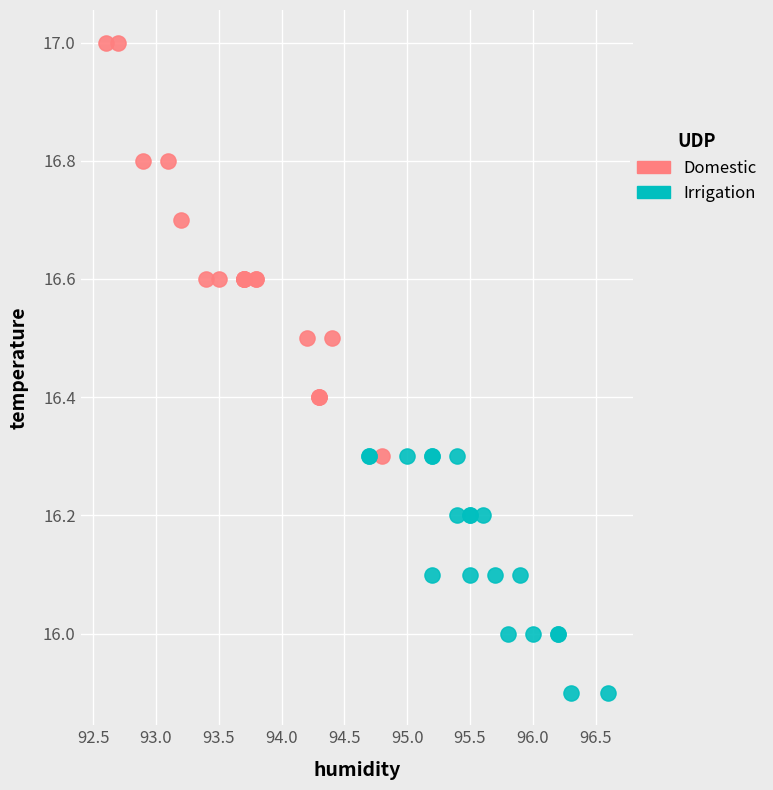

Which series has the widest spread of Y values?

Domestic